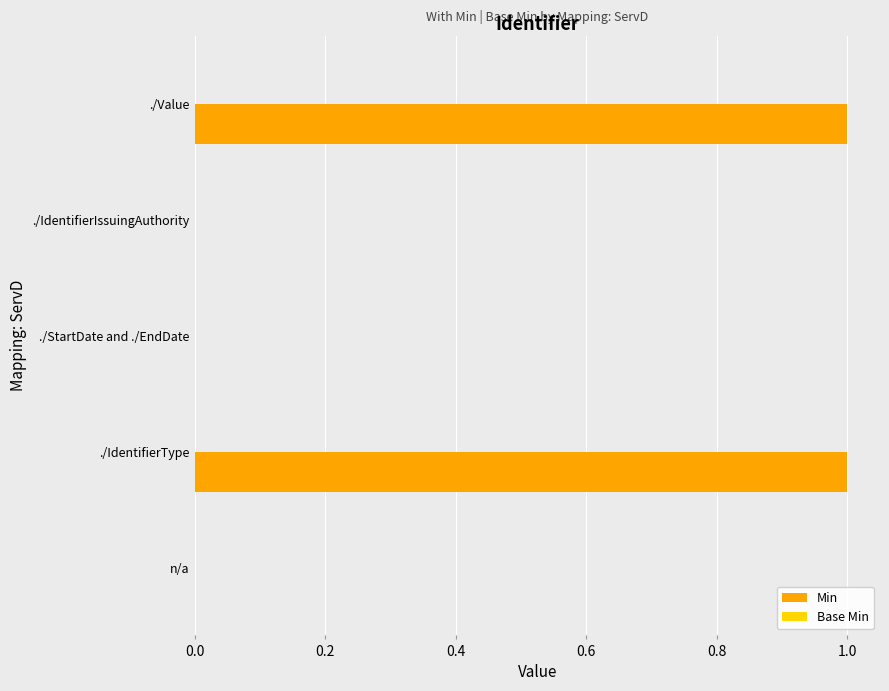

What is the change in value from ./IdentifierIssuingAuthority to ./Value?

+1